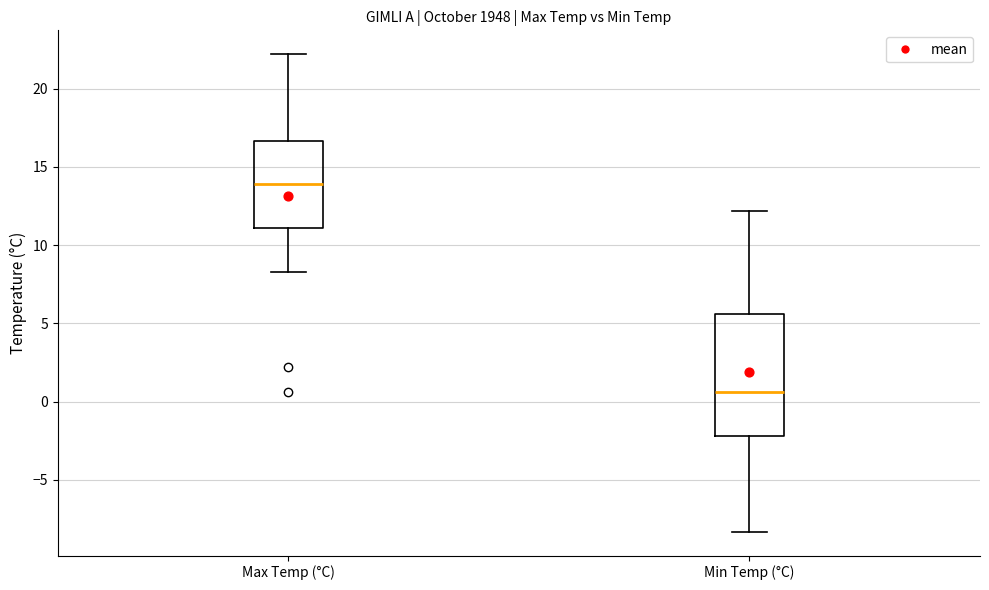

Which box has the highest median line?

Max Temp (°C)